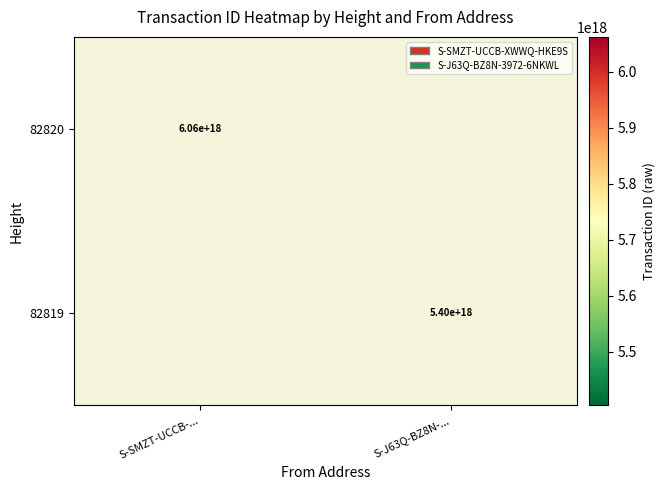

Is it true that 82820 equals 6060000000000000000 at S-SMZT-UCCB-...?

True